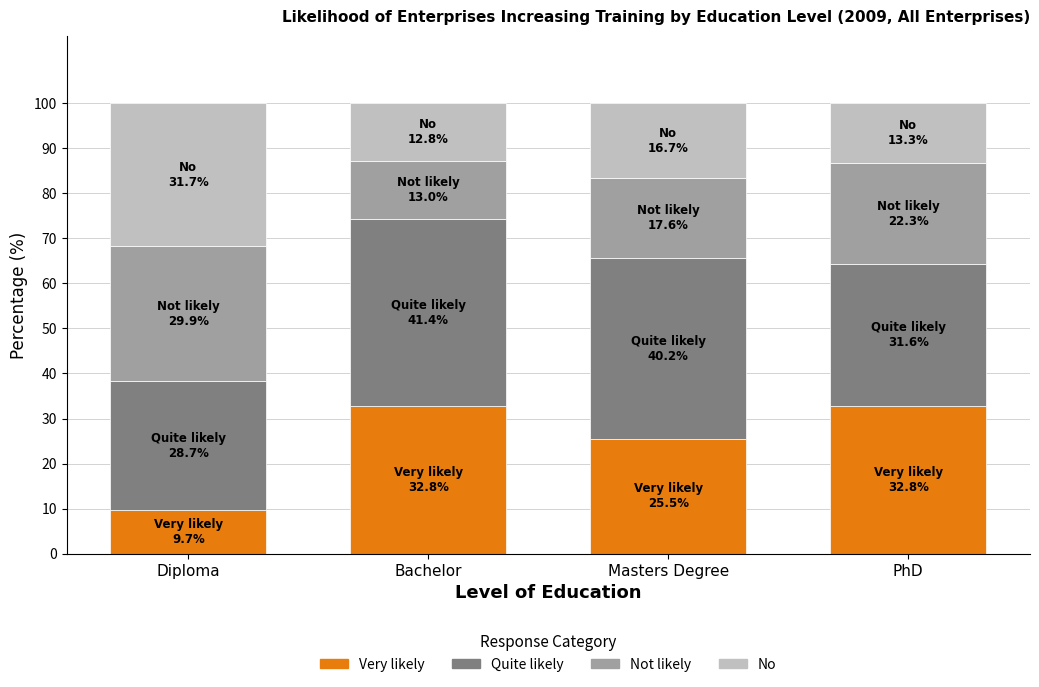

What is the approximate value of Very likely at Diploma?

9.7